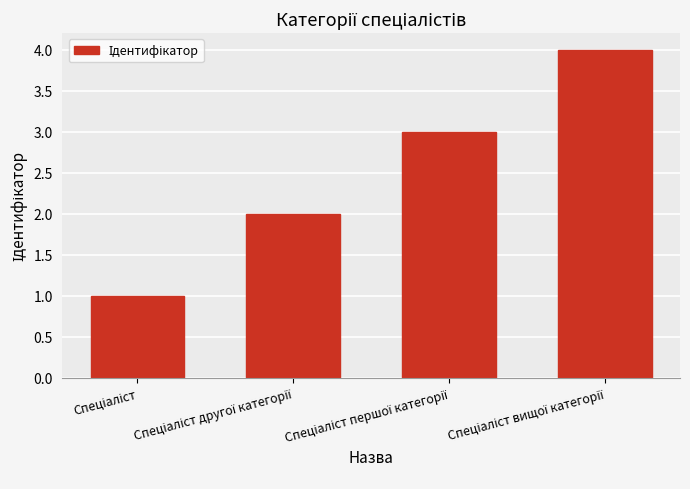

Does the chart contain any negative values?

No